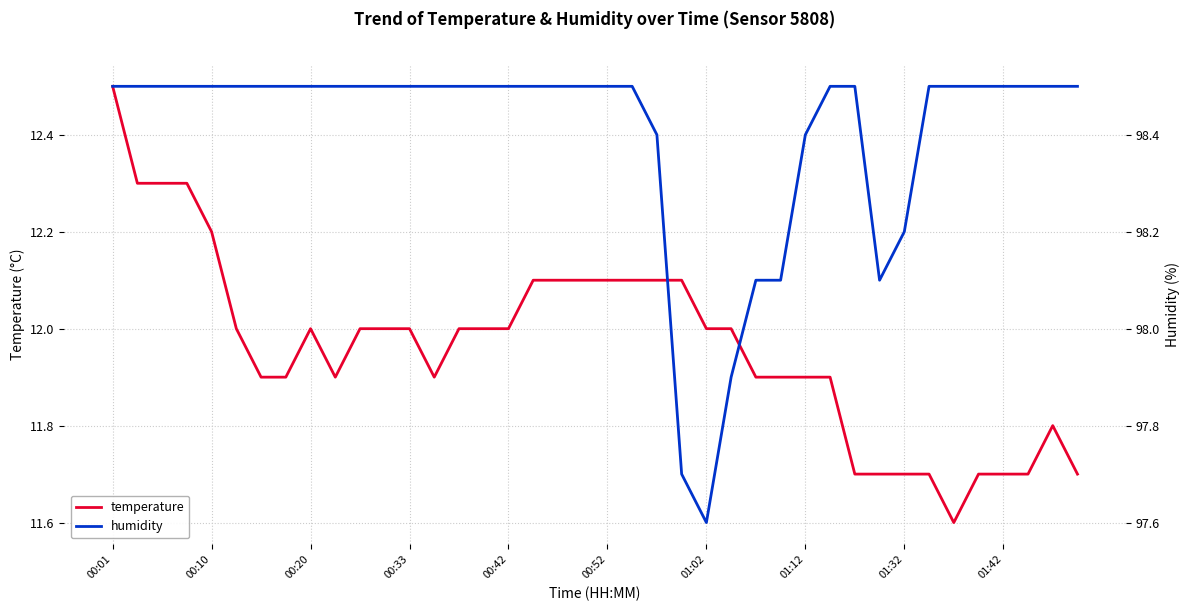

True or false: humidity and temperature intersect in this chart.

False